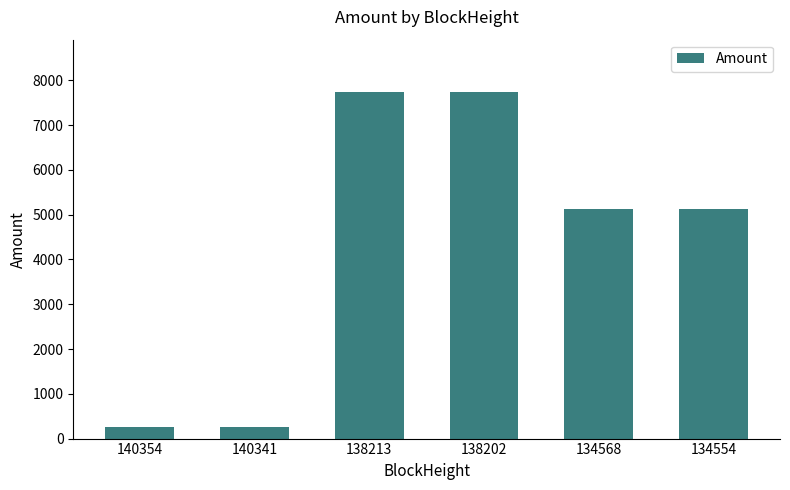

Is it true that the value at 138213 is 5222.2?

False